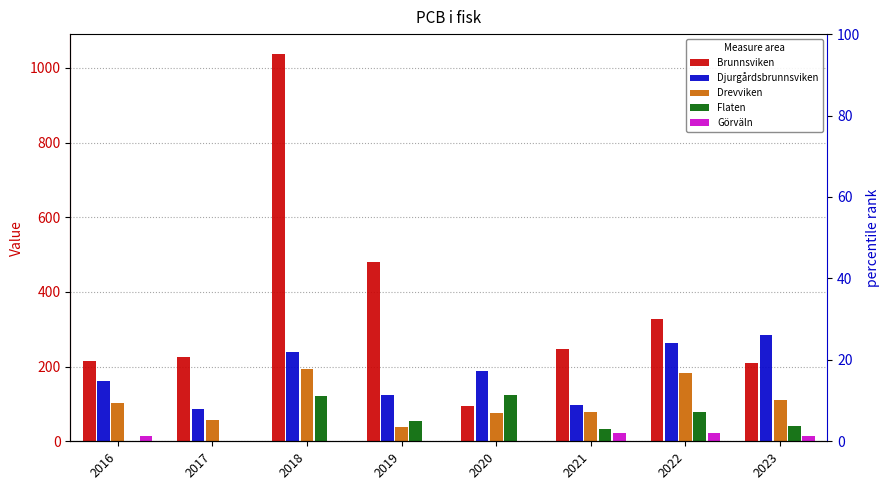

The Flaten series shows 15.2 at 2023. True or false?

False